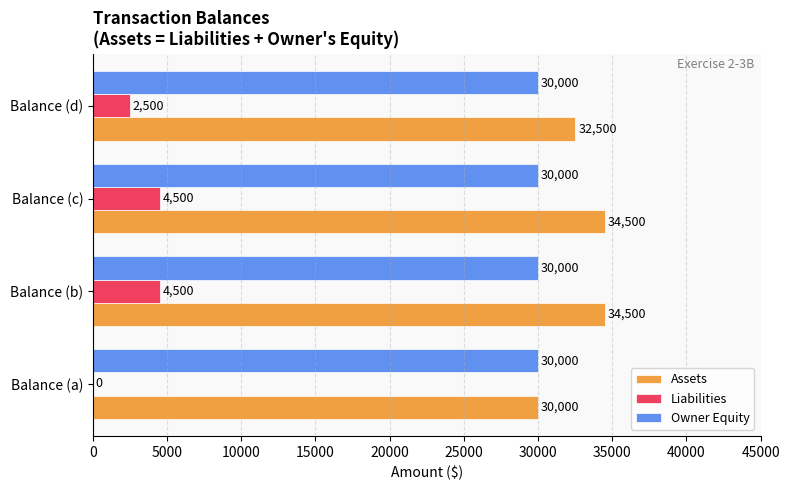

True or false: Assets has a value of 17291 at Balance (d).

False